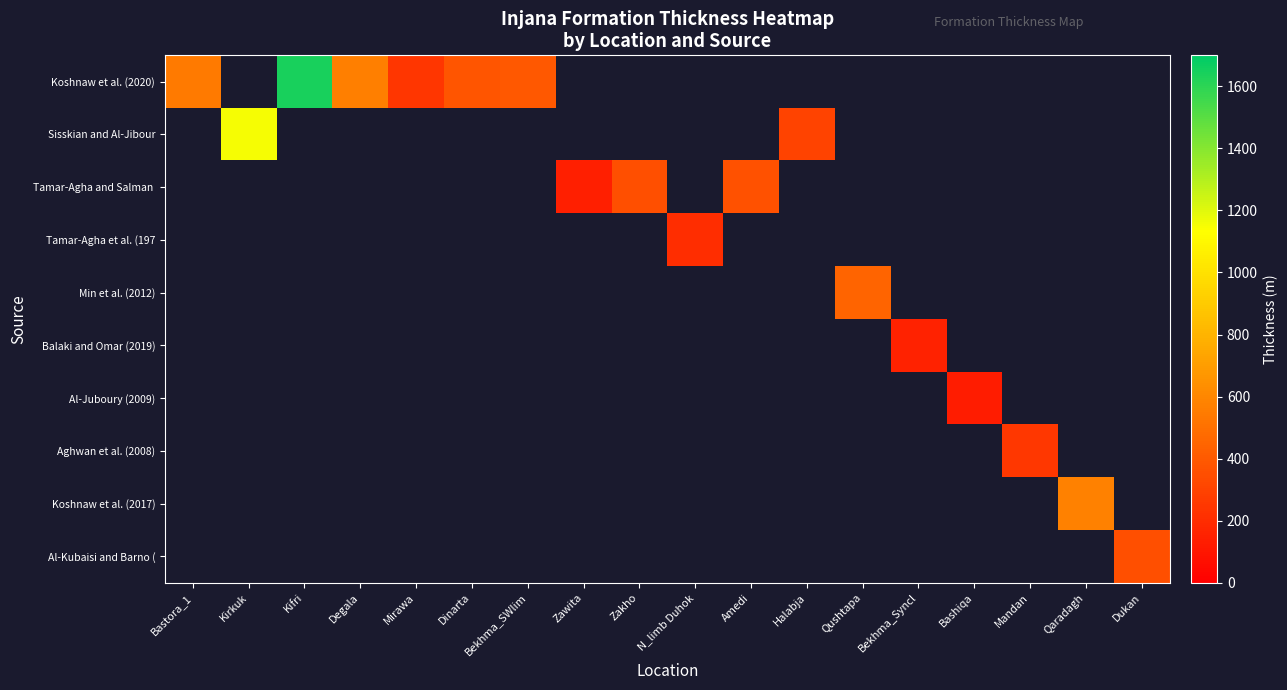

How many distinct data groups are displayed?

10